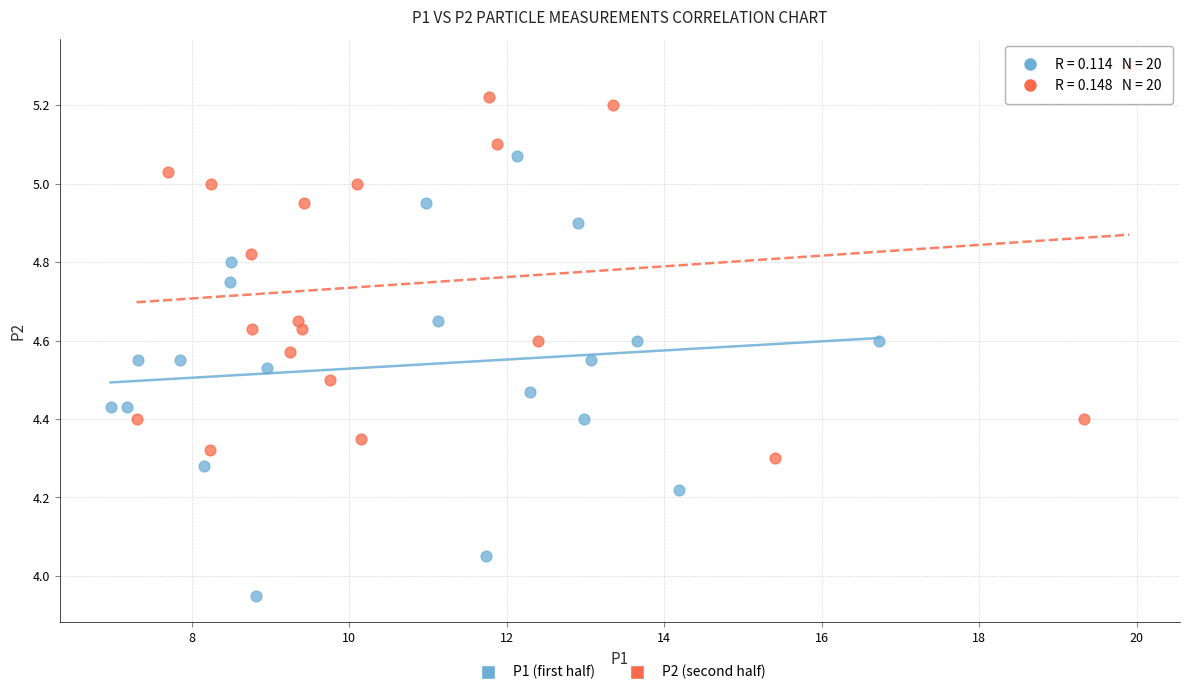

Which series reaches the minimum Y coordinate?

P1 (first half)